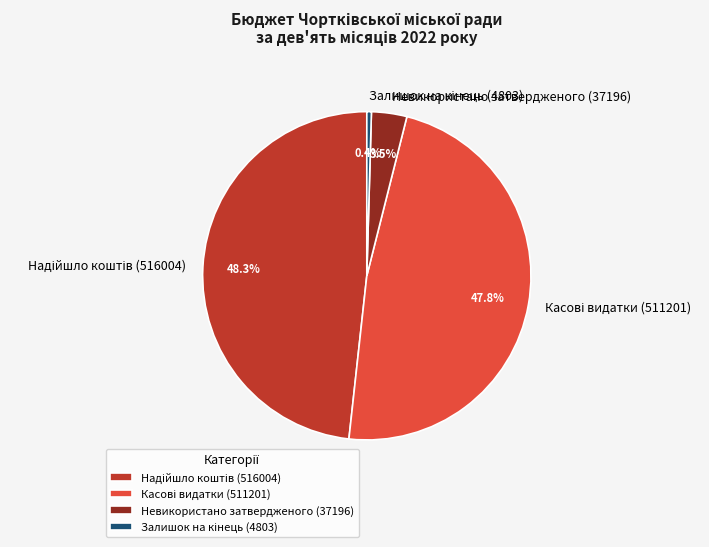

How much of the chart is everything except Невикористано затвердженого (37196)?

96.5%